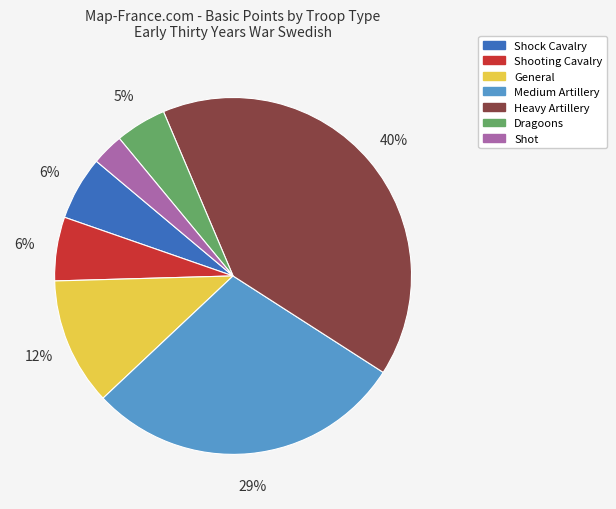

The Heavy Artillery slice represents 34% of the pie. True or false?

False